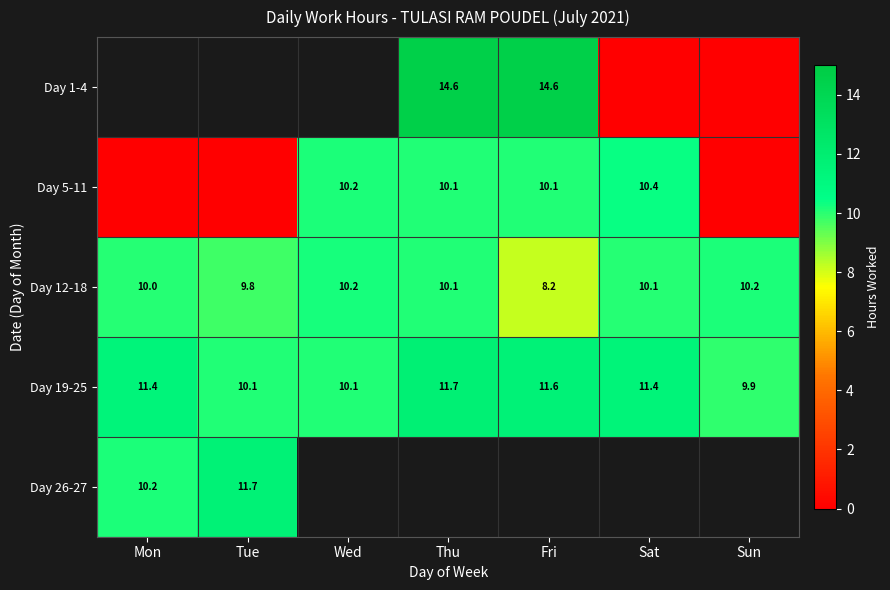

At which label does Day 19-25 first exceed 11?

Mon